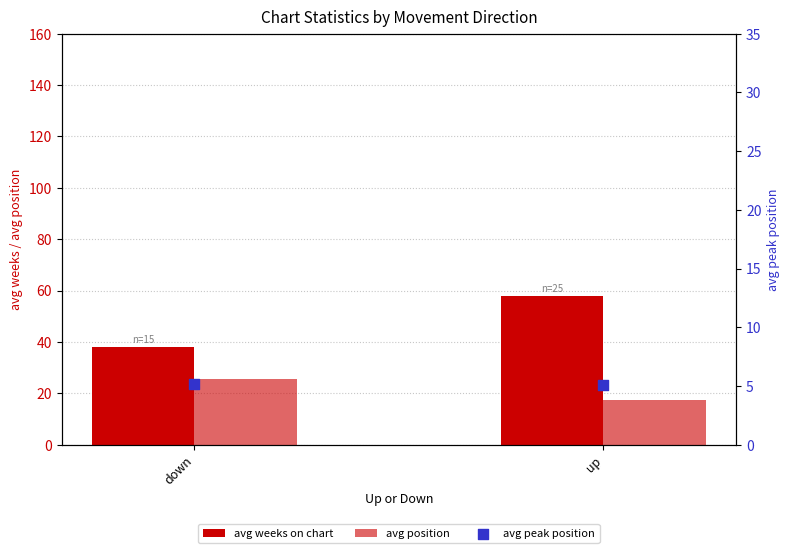

At how many categories does at least one series exceed 38?

1